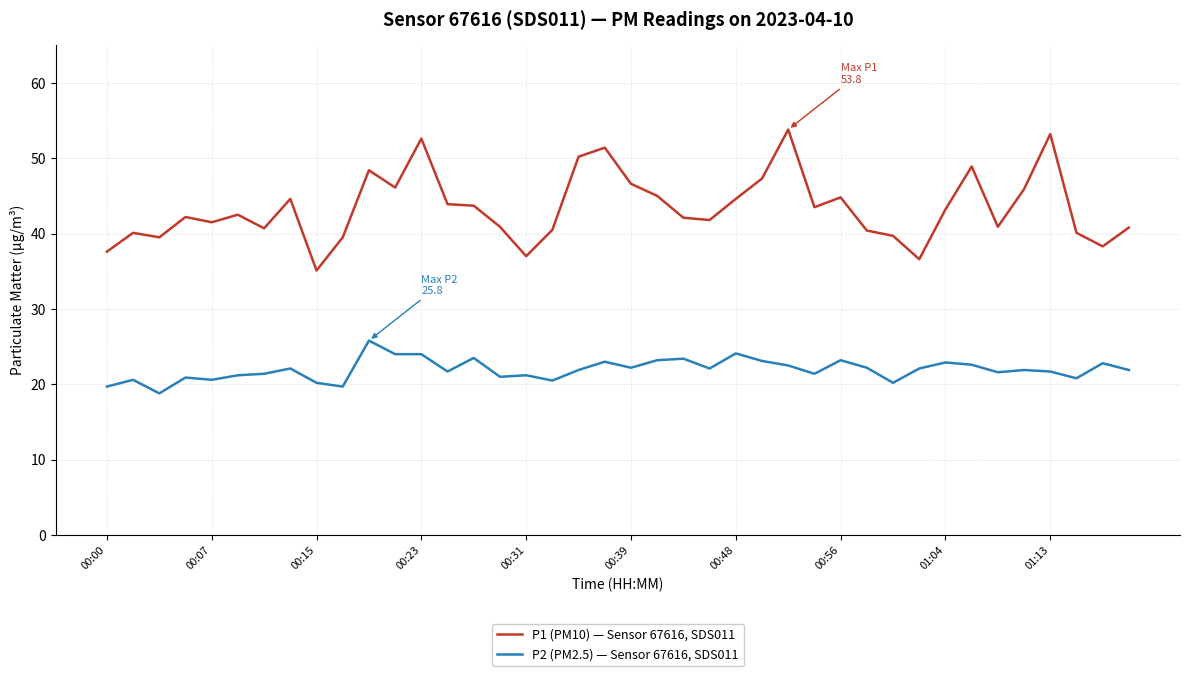

Which series has the widest spread of values?

P1 (PM10) — Sensor 67616, SDS011